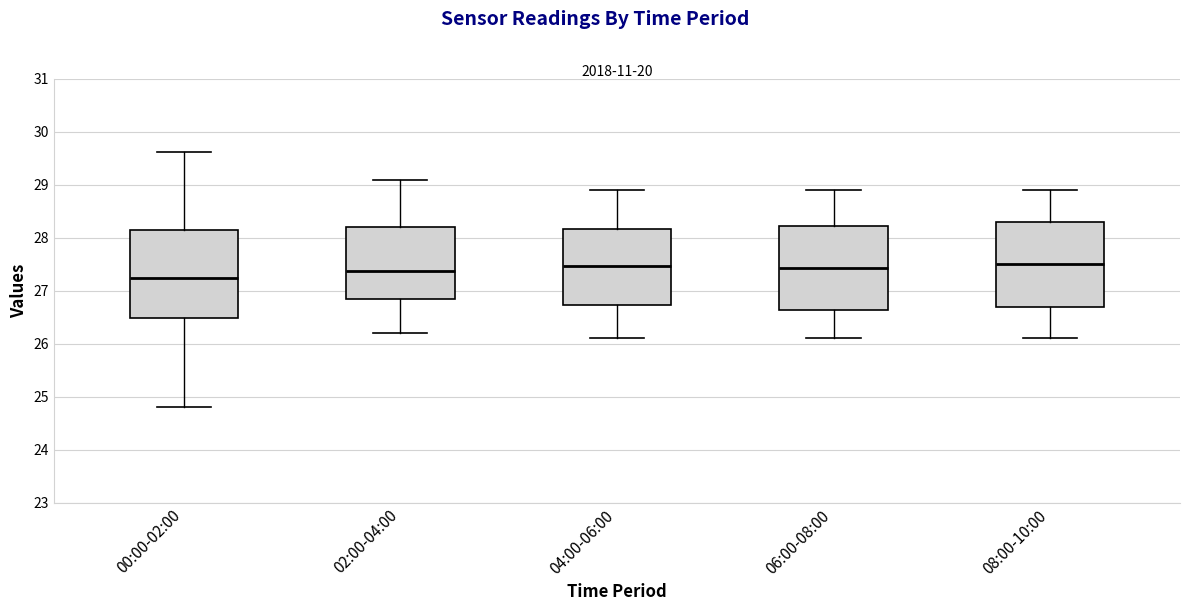

Where does the lower whisker of the box for 04:00-06:00 end on the y-axis? The values are not printed on the chart, so give them approximately, as read against the axis.

26.1